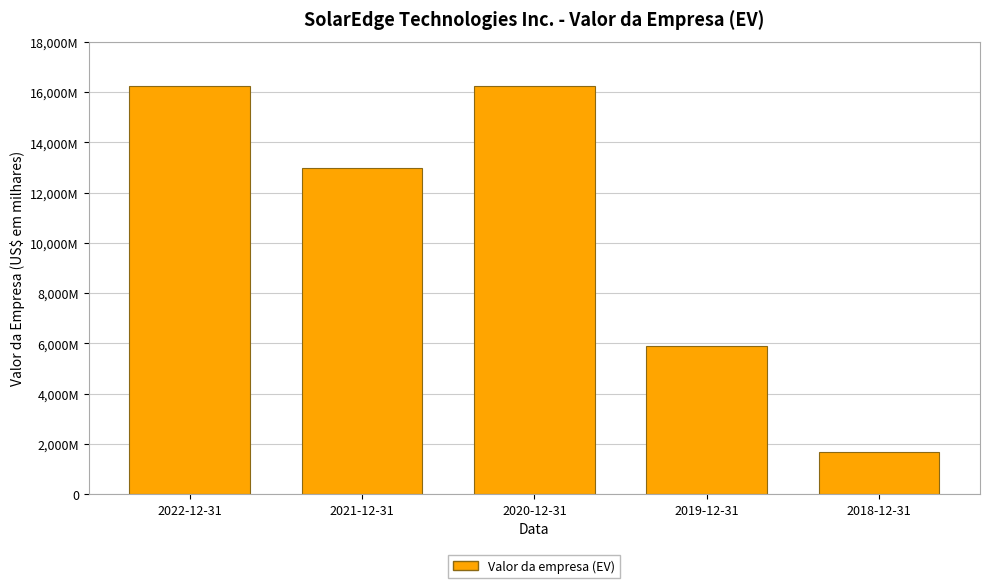

Are the bars horizontal?

No